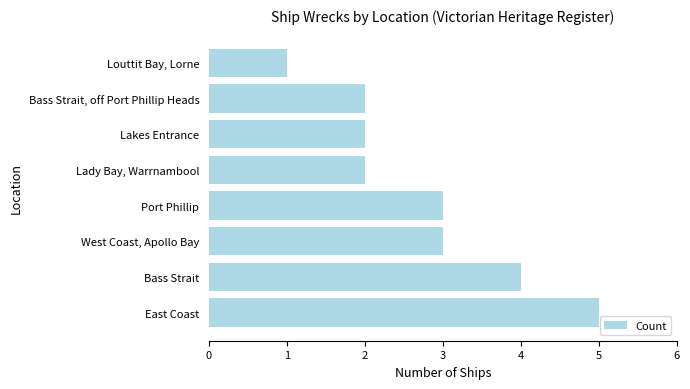

The chart shows a value of 7 at Bass Strait. True or false?

False